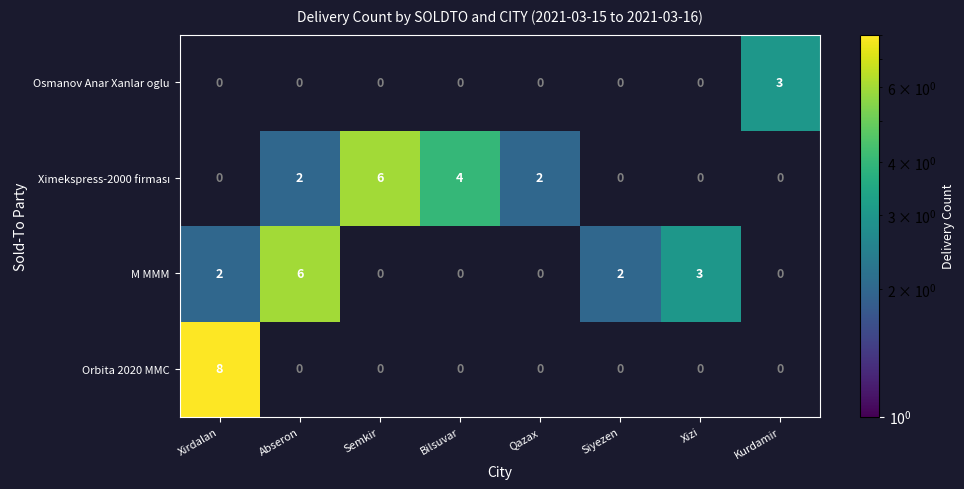

True or false: M MMM has a value of -3 at Kurdamir.

False